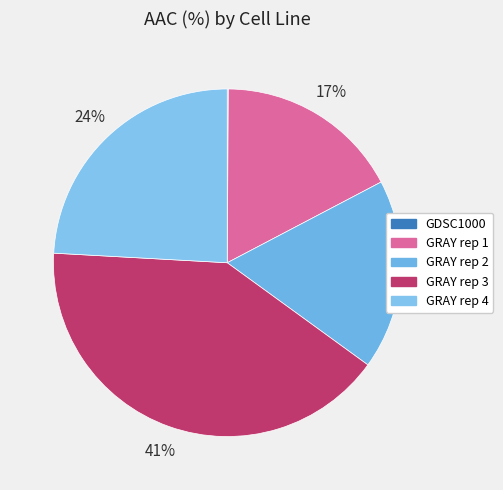

Does GDSC1000 represent more than half of the total?

No